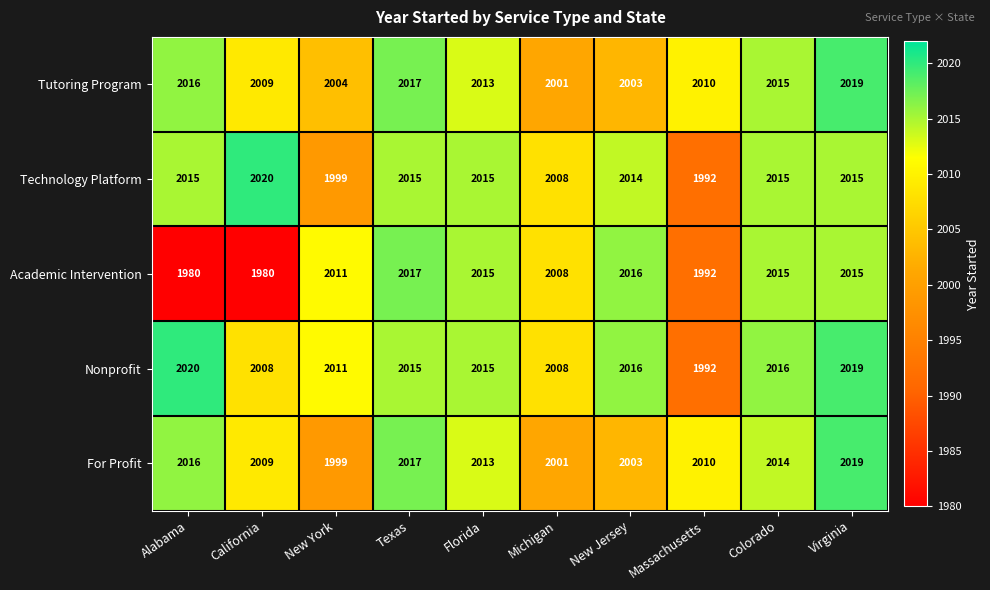

What is the difference between the highest and lowest values at Michigan?

7